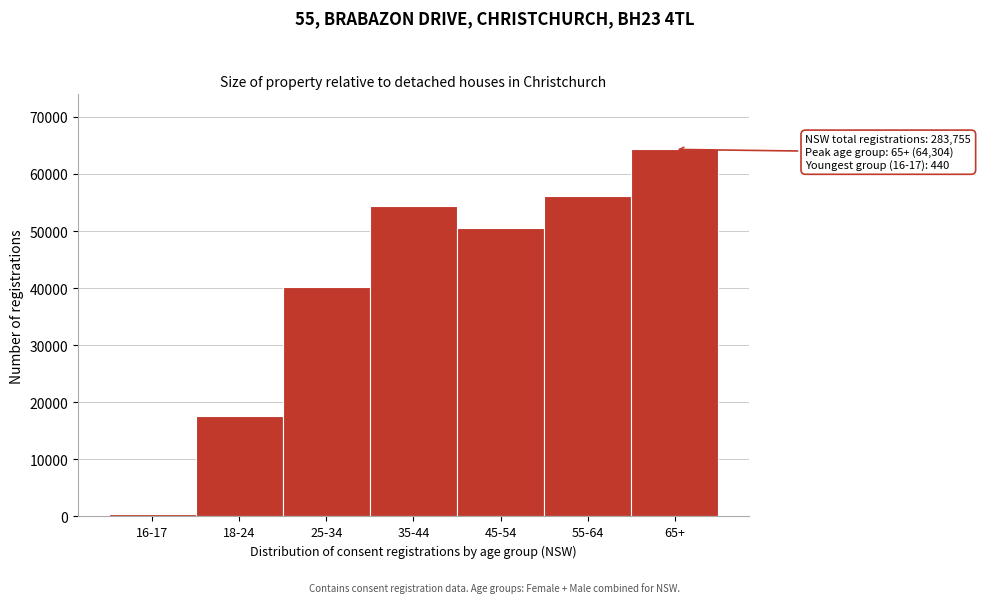

Reading right to left, what are all the values shown in this chart?

65+=64304	55-64=56178	45-54=50603	35-44=54421	25-34=40149	18-24=17660	16-17=440